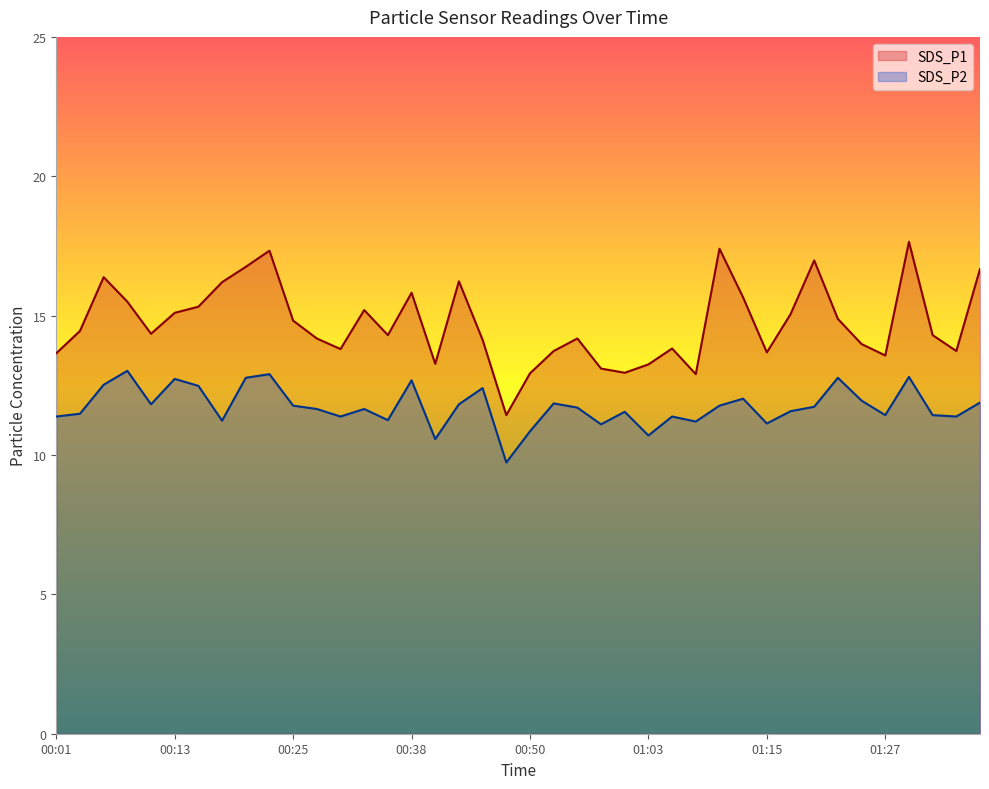

Between 00:23 and 01:10, which is larger?

01:10